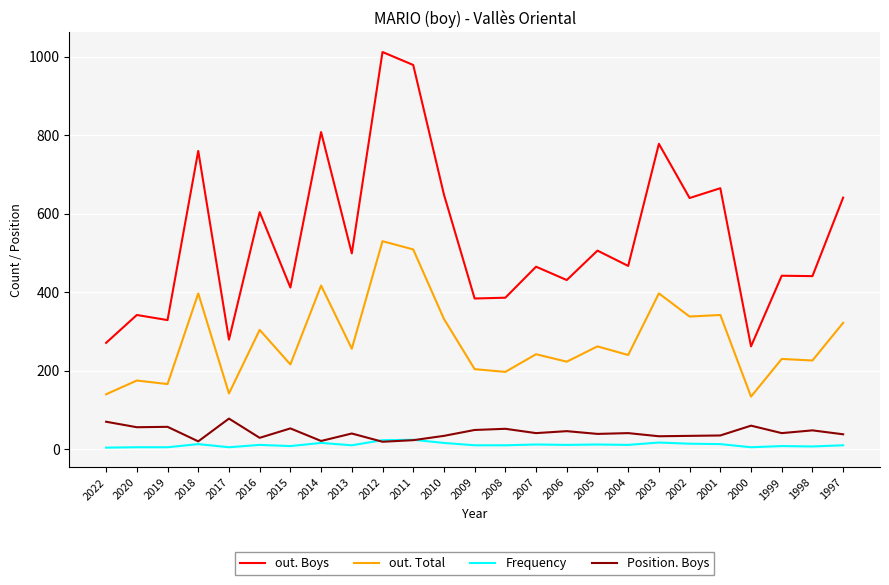

What is the sum of all out. Total values?

6941